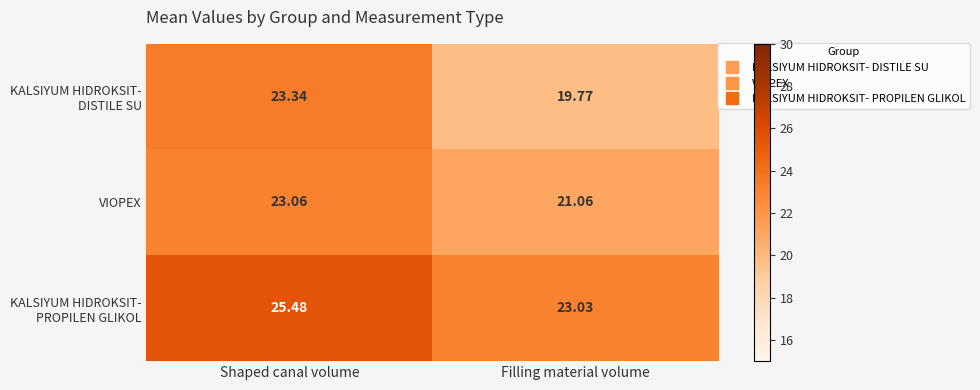

At which label does VIOPEX first exceed 23?

Shaped canal volume